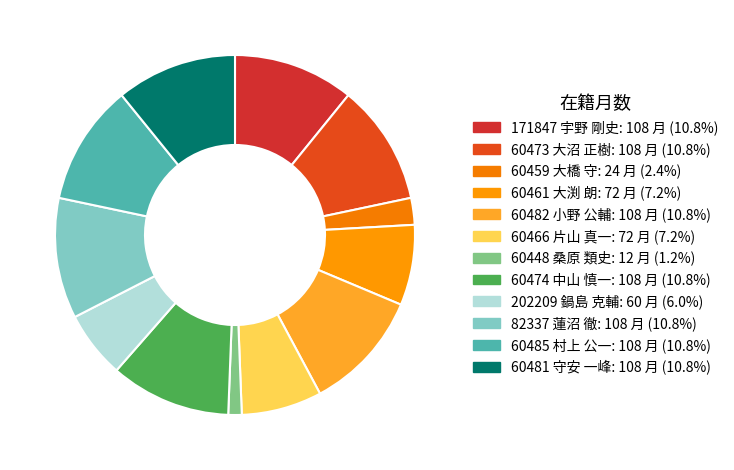

To the nearest percent, what is the difference between the largest and smallest slice percentages?

10%